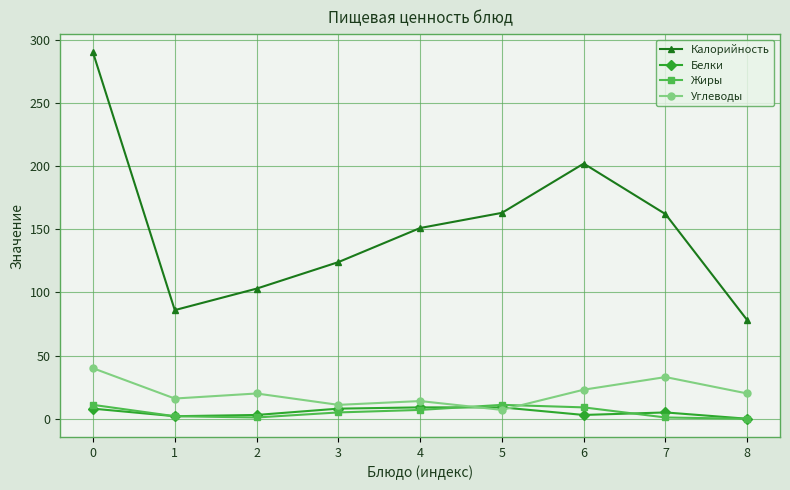

Does the chart display data point markers on the line(s)?

Yes